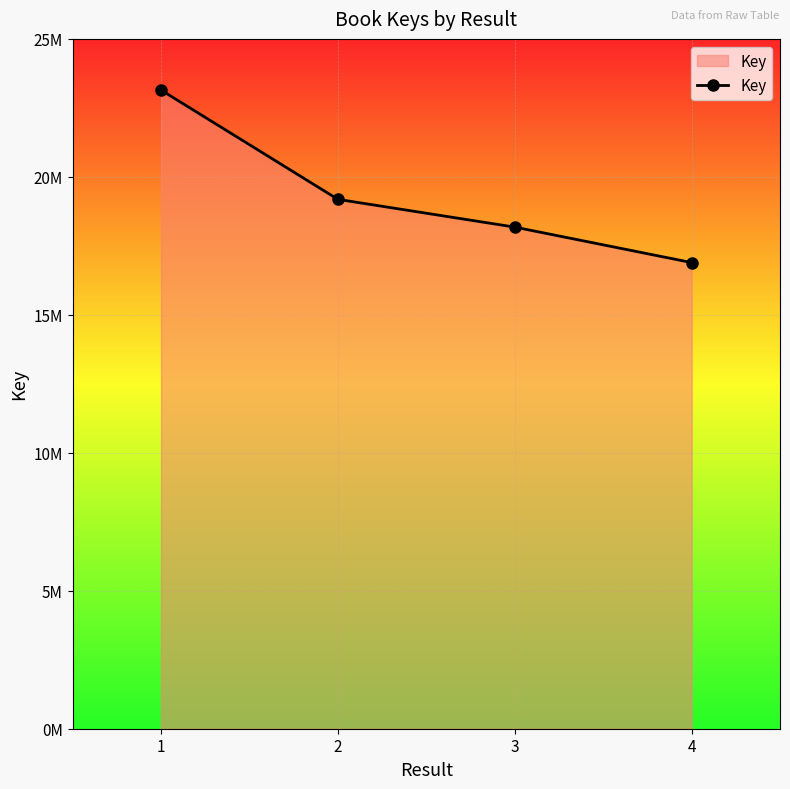

True or false: the data shows 30535116 at 1.

False